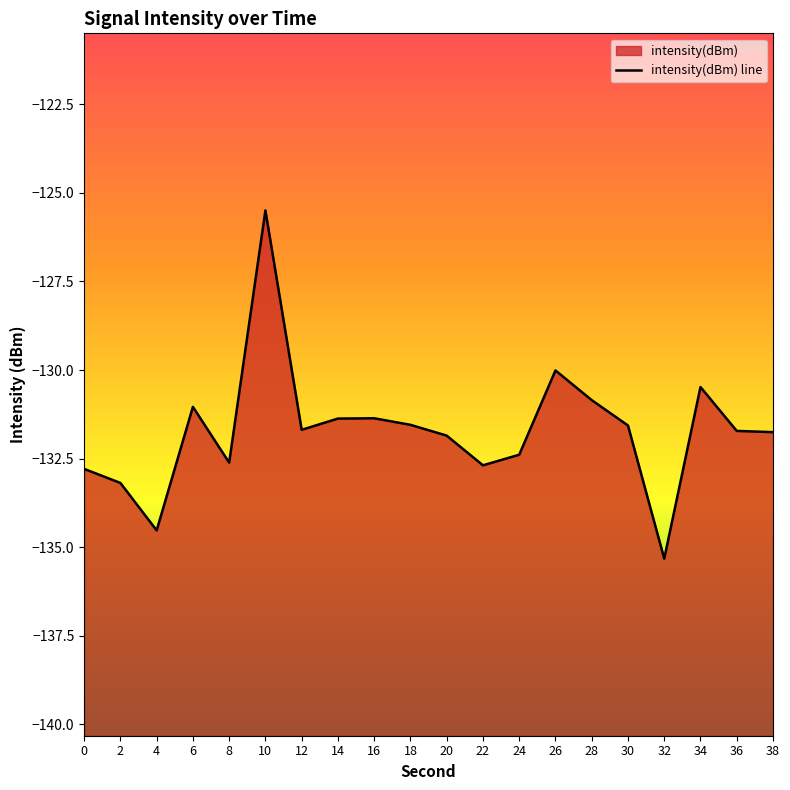

Does the chart display data point markers on the line(s)?

No